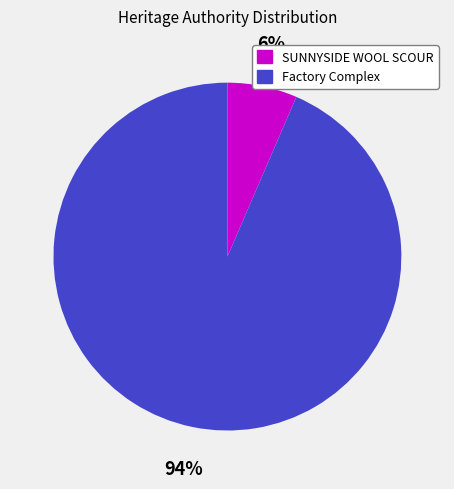

To the nearest percent, what portion does SUNNYSIDE WOOL SCOUR represent?

6%